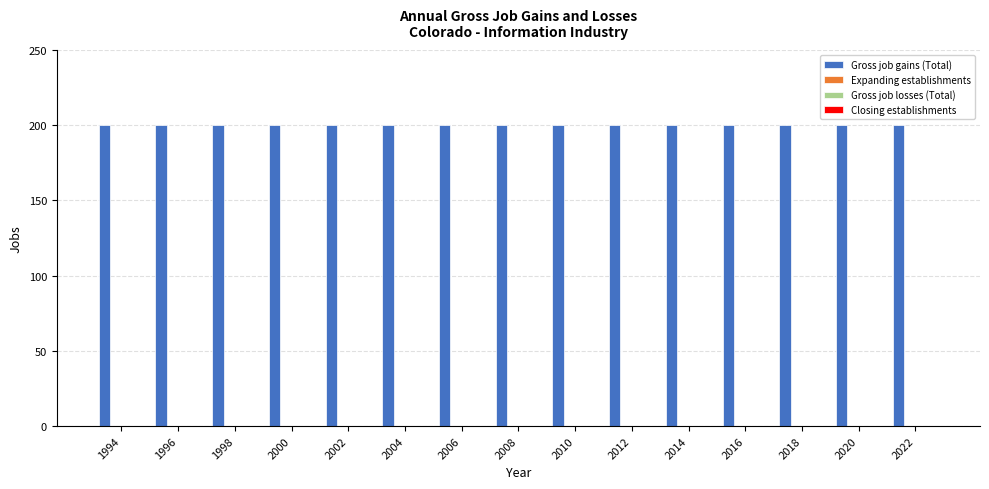

True or false: Closing establishments has a value of 0 at 2004.

True